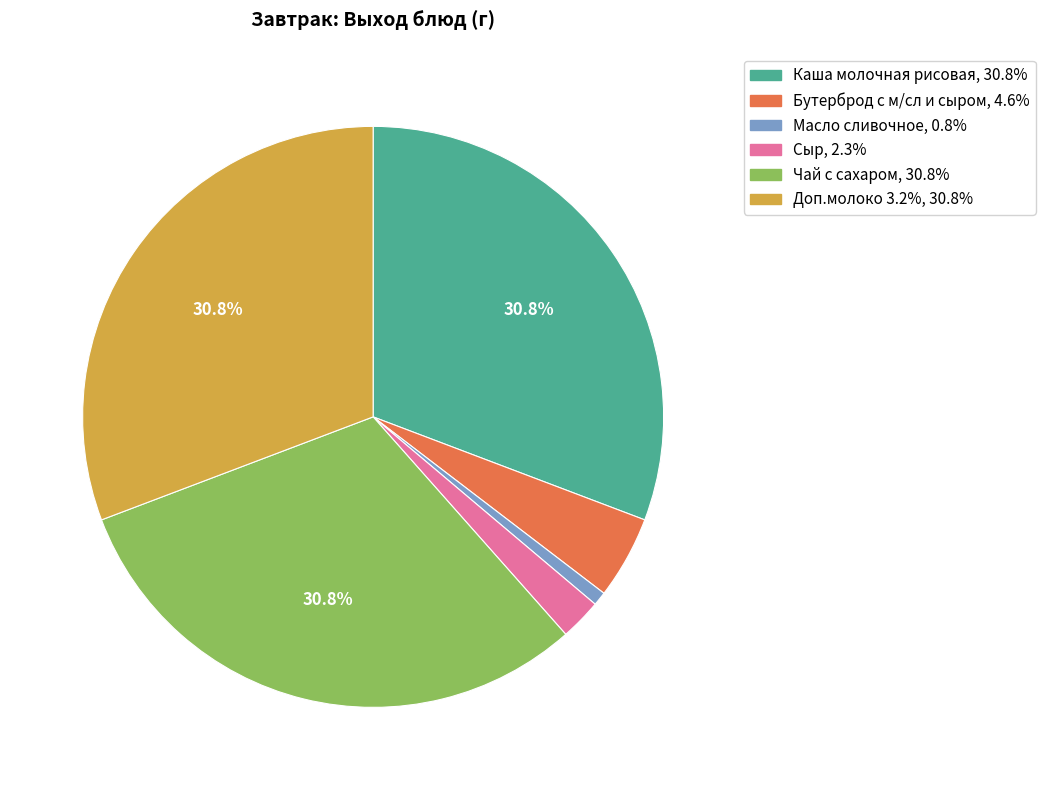

Is there any slice that represents more than half of the pie?

No